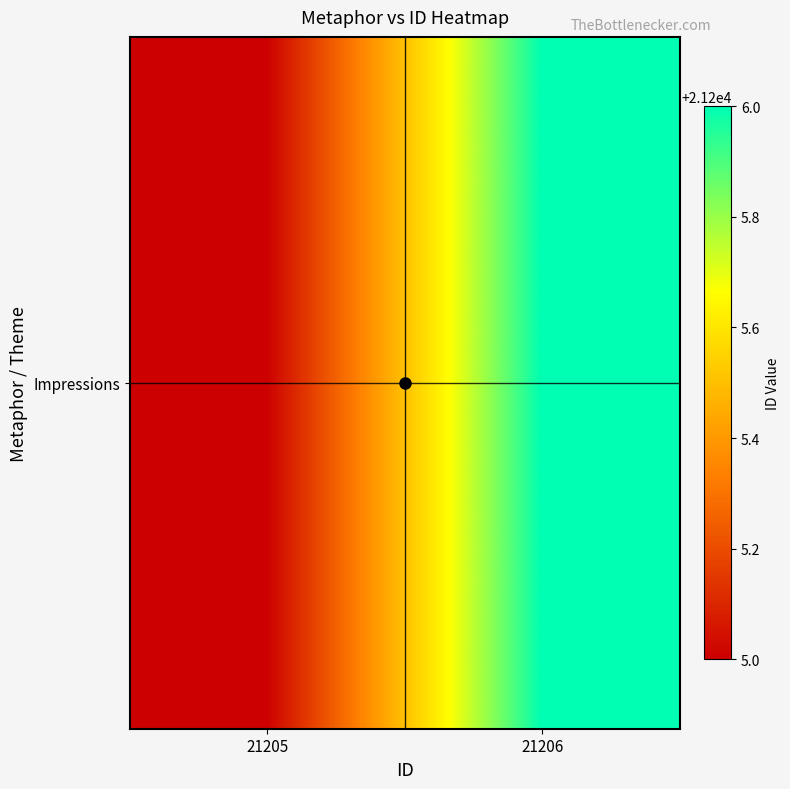

Read the value at 21205.

21205